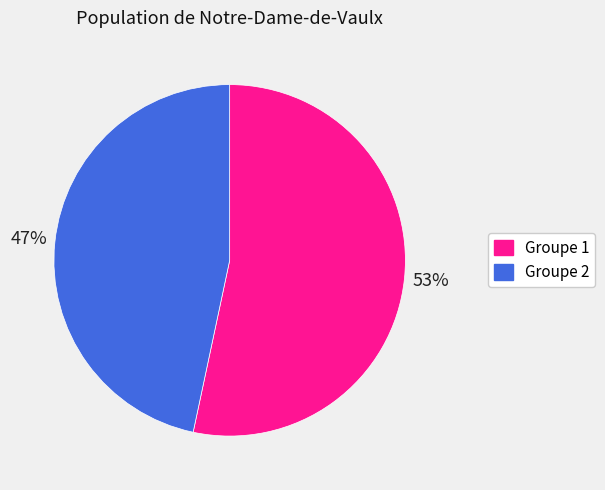

Which slice is the largest?

Groupe 1